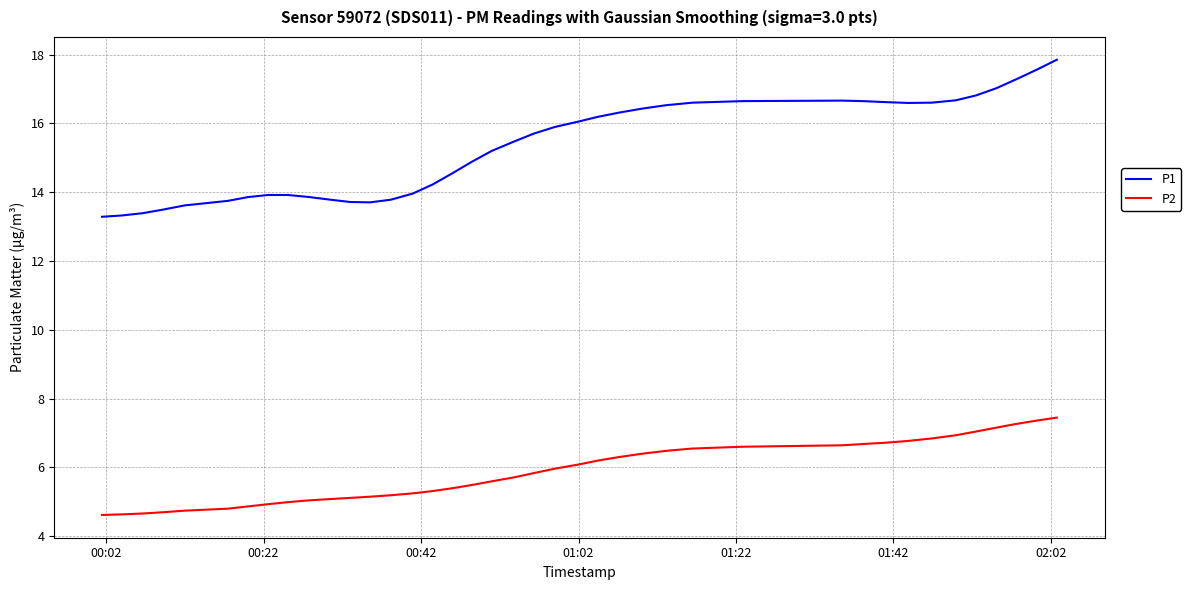

Which series has the widest spread of values?

P1